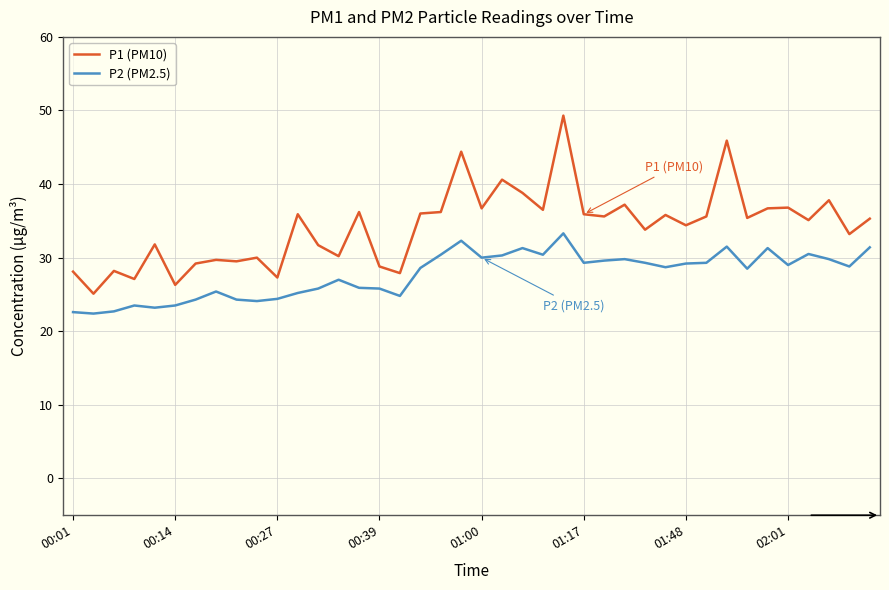

Rank the series by their maximum value, from highest to lowest.

P1 (PM10), P2 (PM2.5)